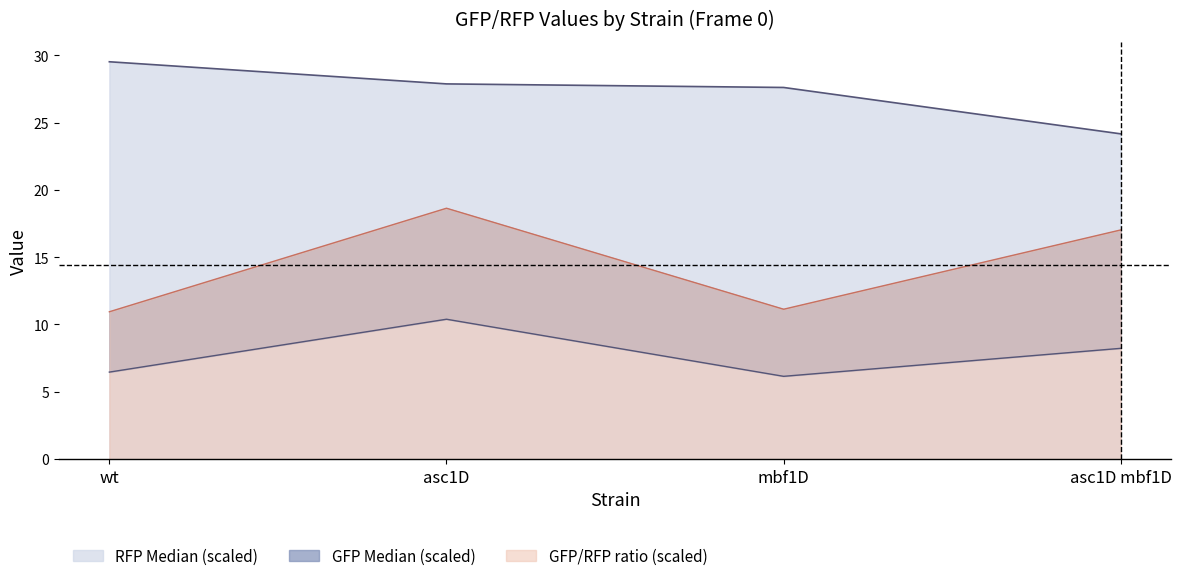

True or false: RFP_Median has more than 1 interior local peaks.

False